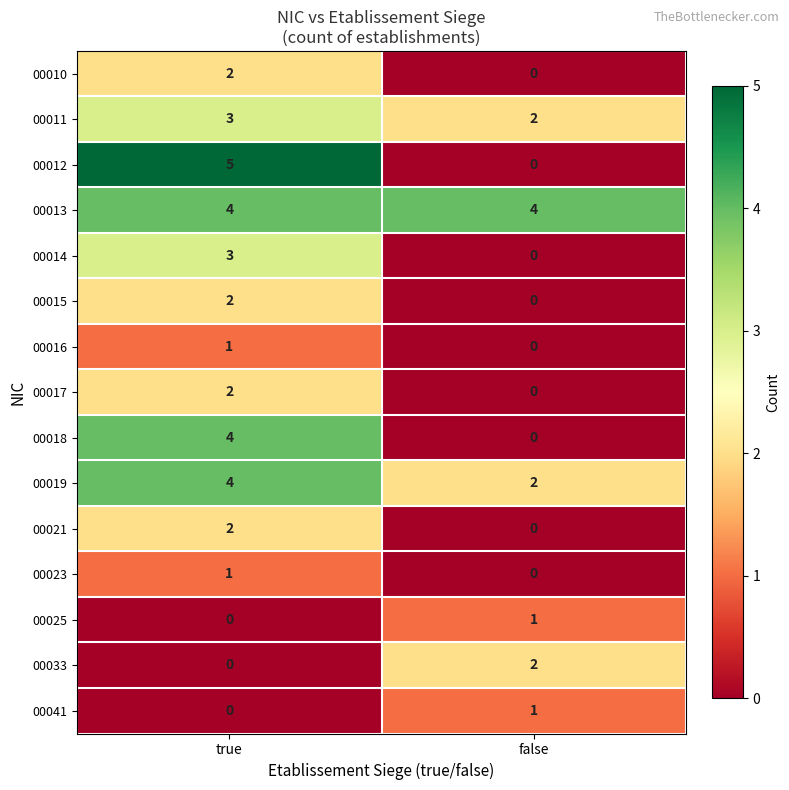

Reading right to left, extract all data points from this chart.

00010: 0	2
00011: 2	3
00012: 0	5
00013: 4	4
00014: 0	3
00015: 0	2
00016: 0	1
00017: 0	2
00018: 0	4
00019: 2	4
00021: 0	2
00023: 0	1
00025: 1	0
00033: 2	0
00041: 1	0